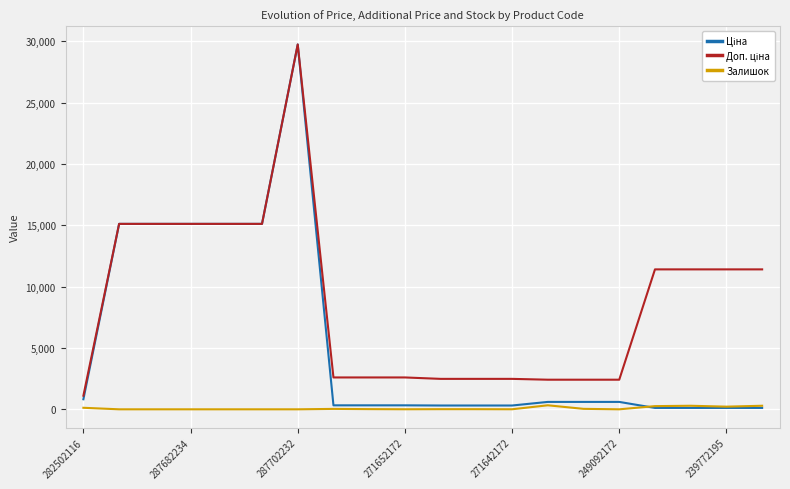

Which label corresponds to the largest value in the chart?

287702232